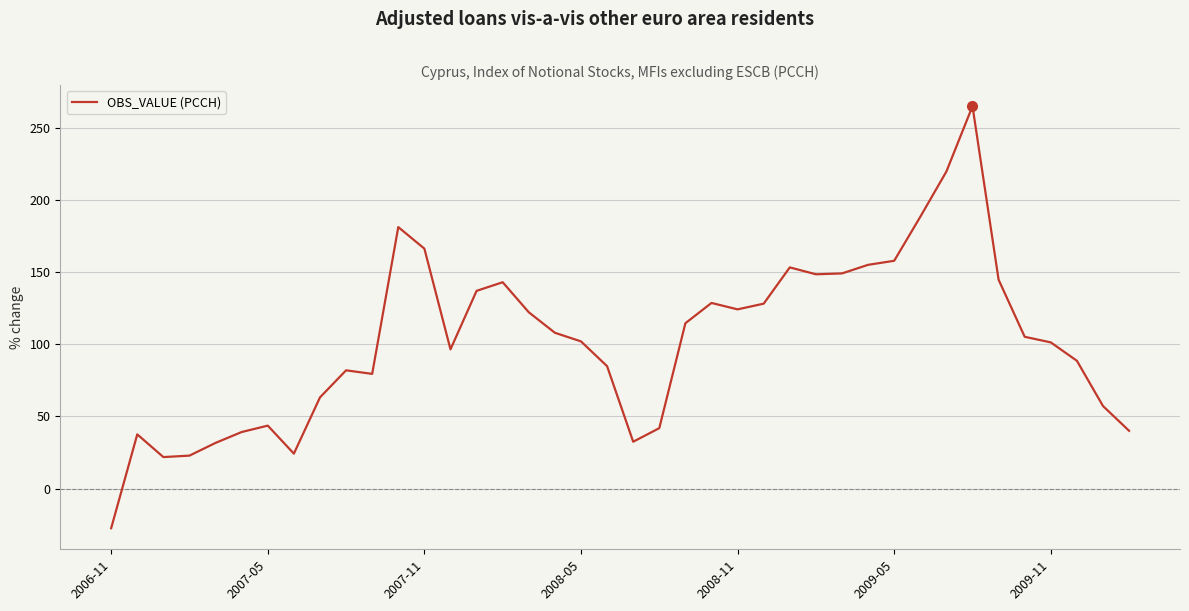

What is the difference between the maximum and minimum values?

292.2